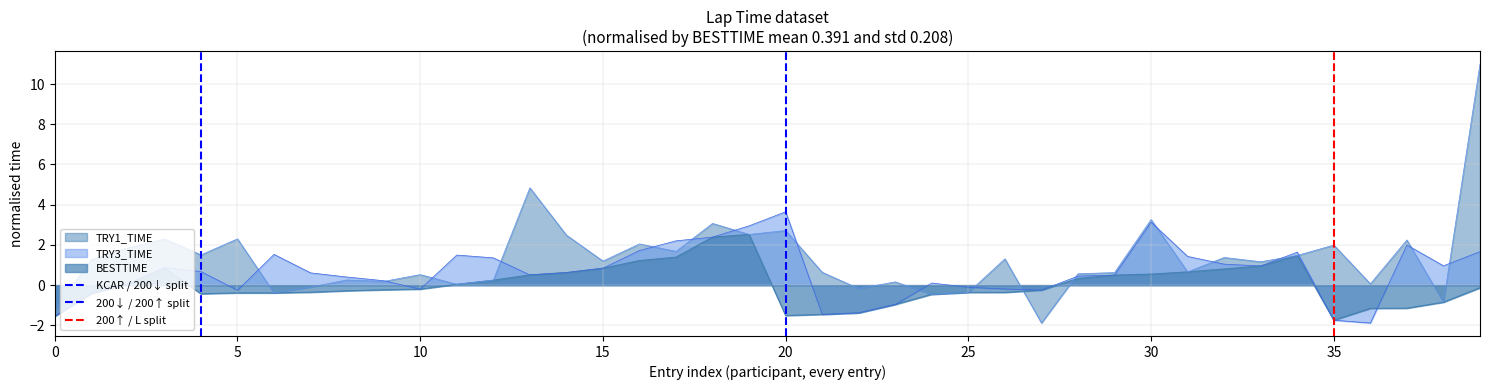

What is the sum of all KCAR / 200↓ split values?

1